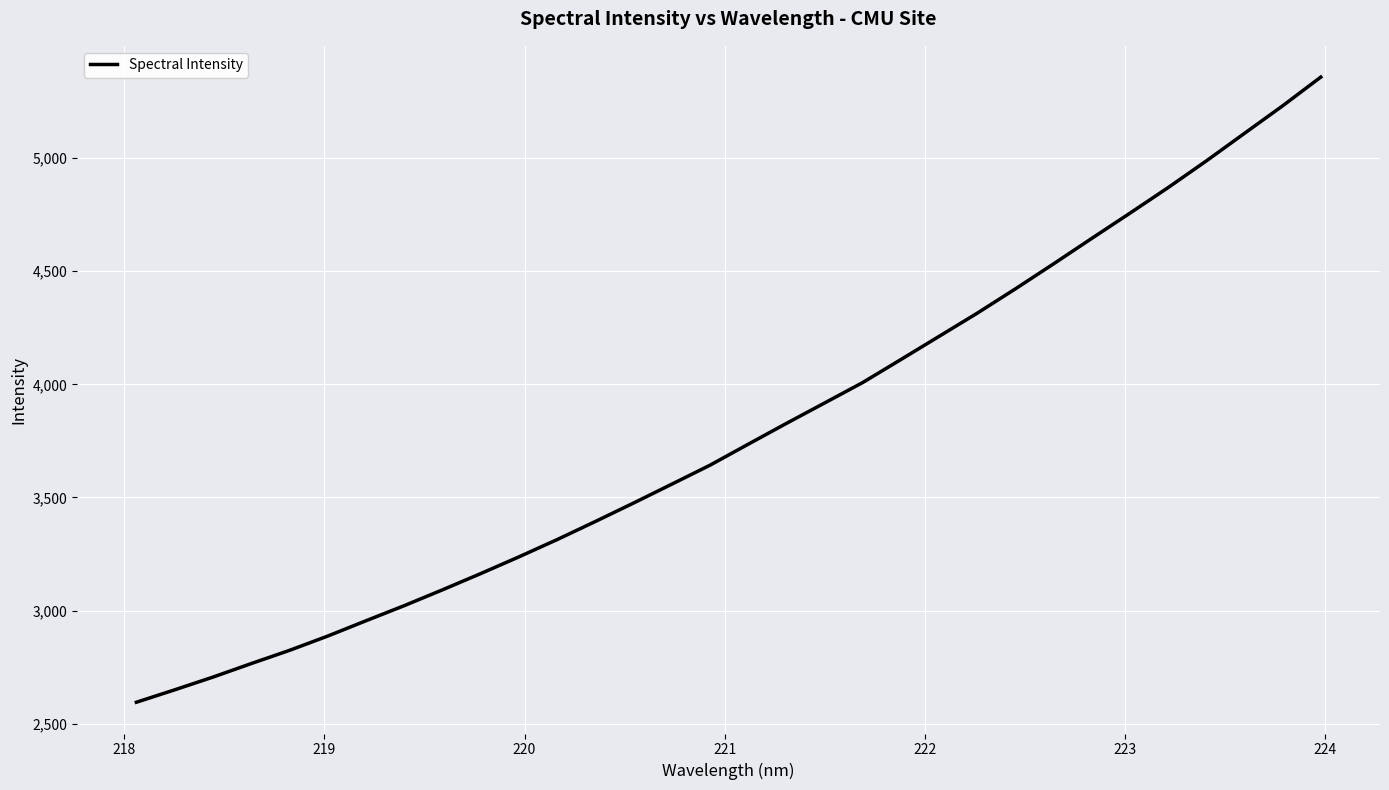

What is the difference between the maximum and minimum values?

2763.5